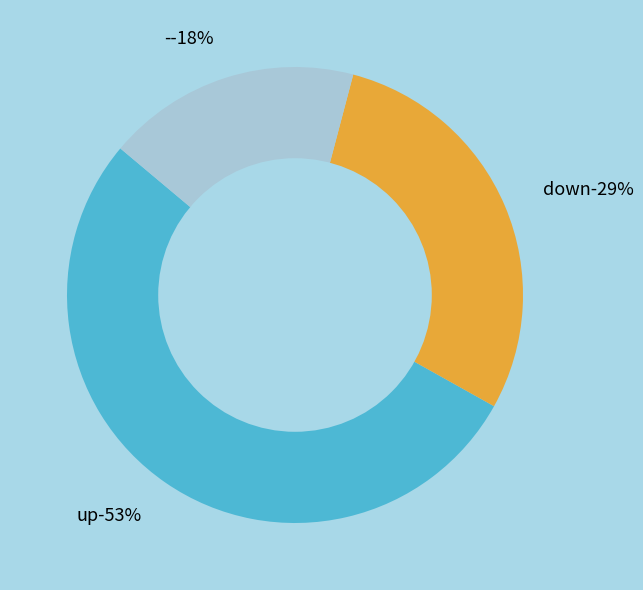

How many slices are in this pie chart?

3